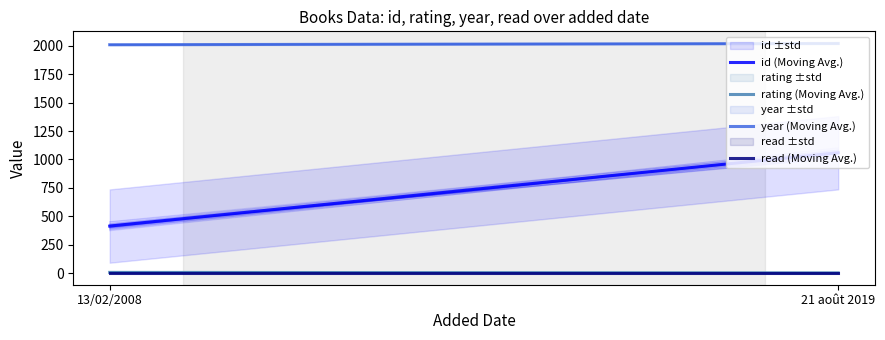

What is the difference between the year (Moving Avg.) values at 21 août 2019 and 13/02/2008?

11